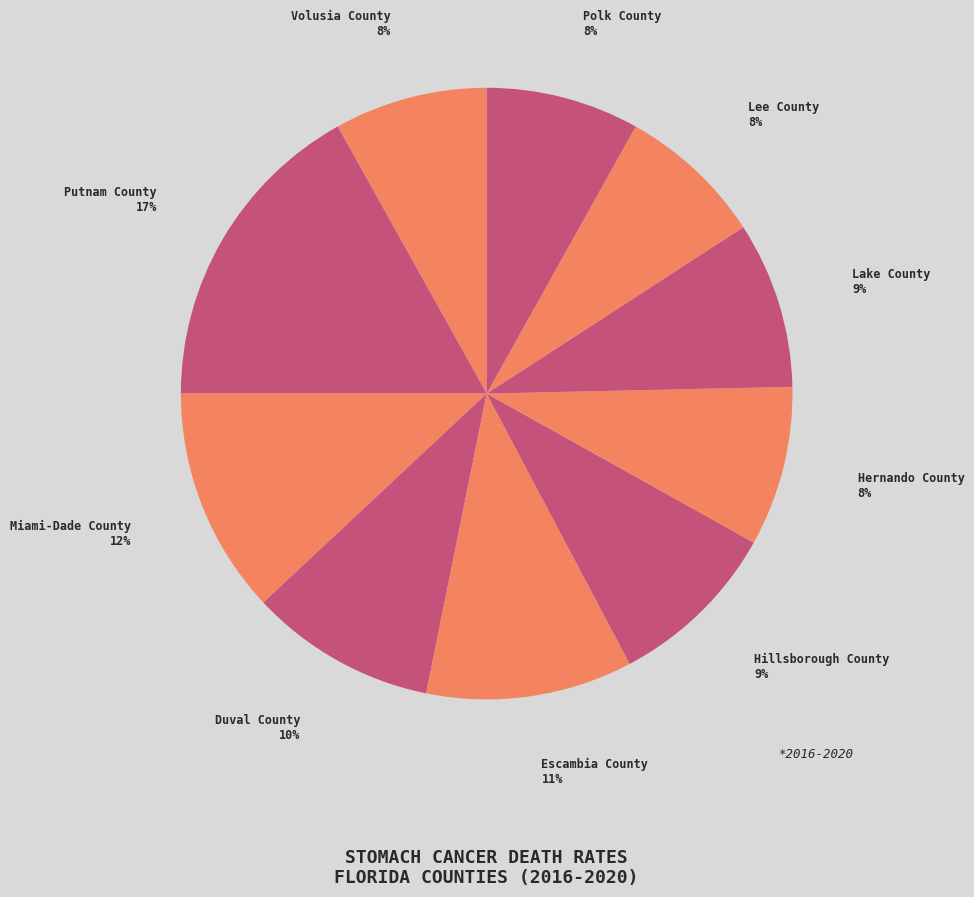

Which has a higher value, Hernando County or Hillsborough County?

Hillsborough County